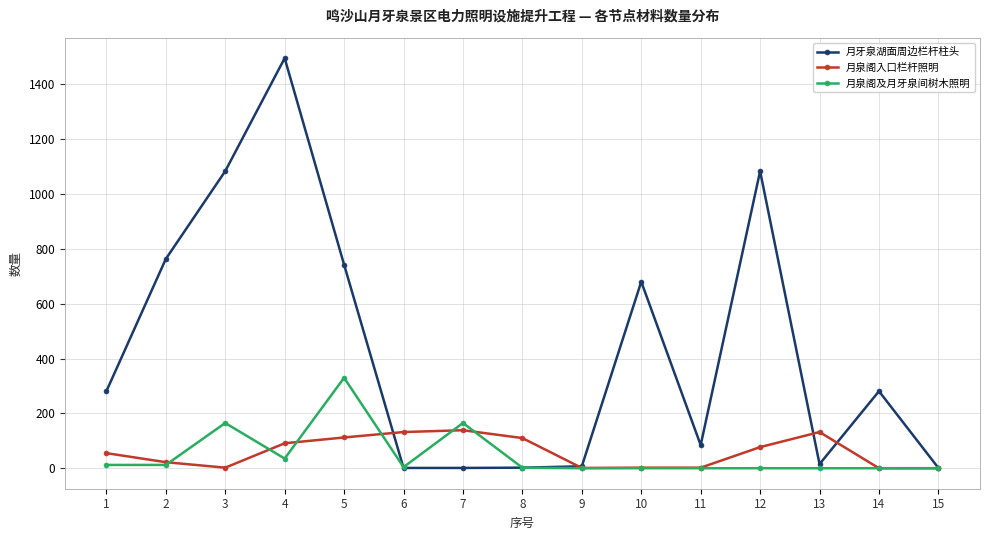

What is the sum of the 月泉阁入口栏杆照明 values at 7 and 11?

140.6